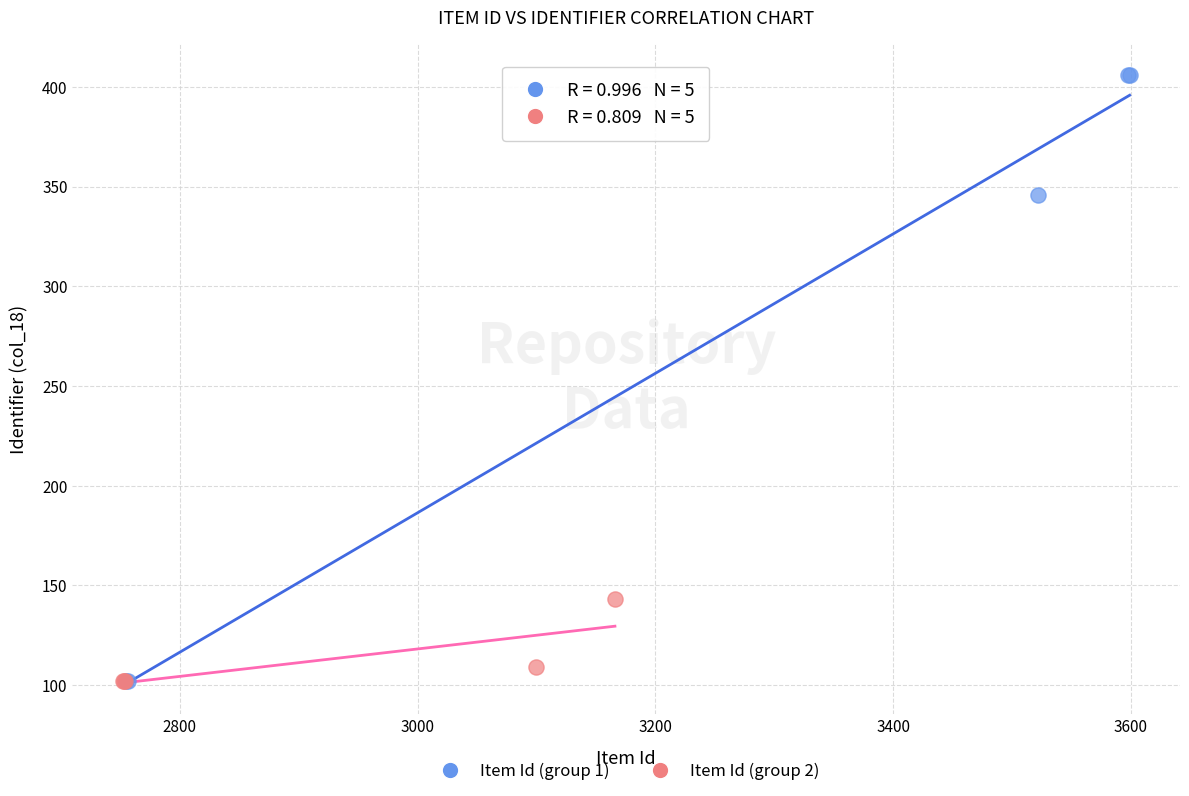

Which series has the widest spread of Y values?

Item Id (group 1)